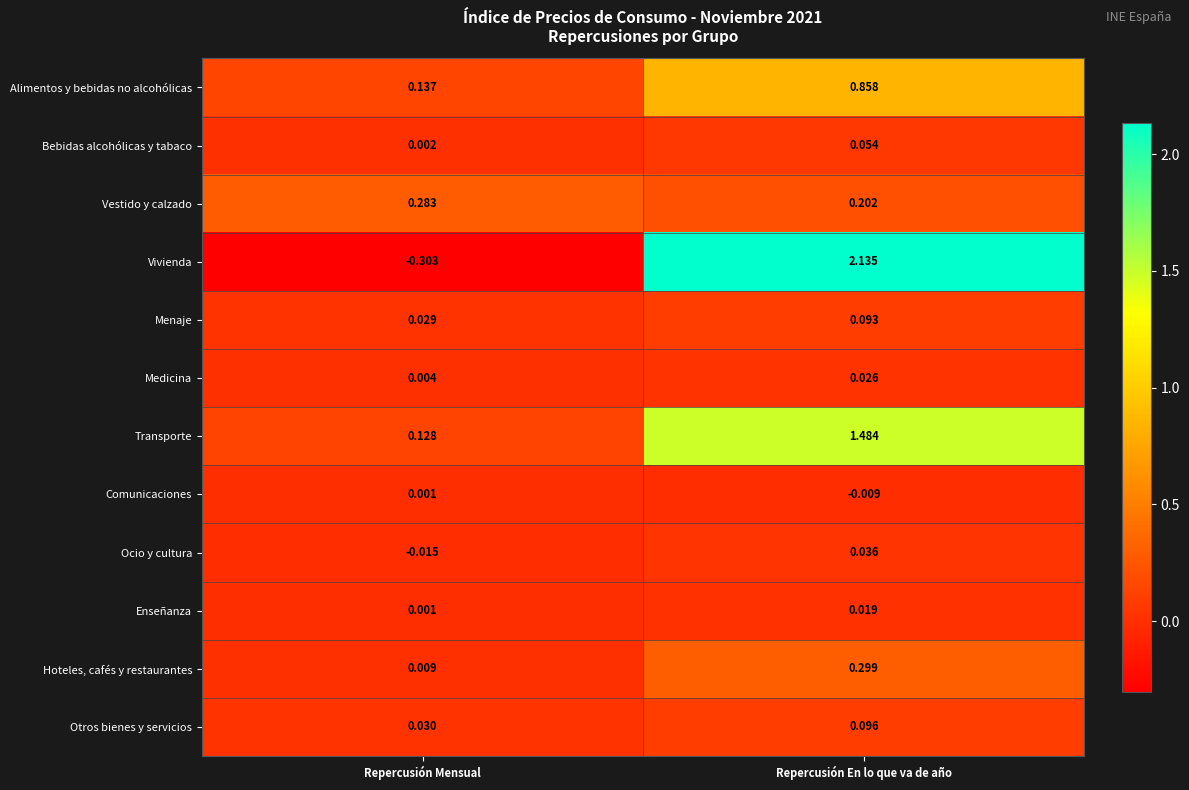

At which label does Otros bienes y servicios reach its peak?

Repercusión En lo que va de año